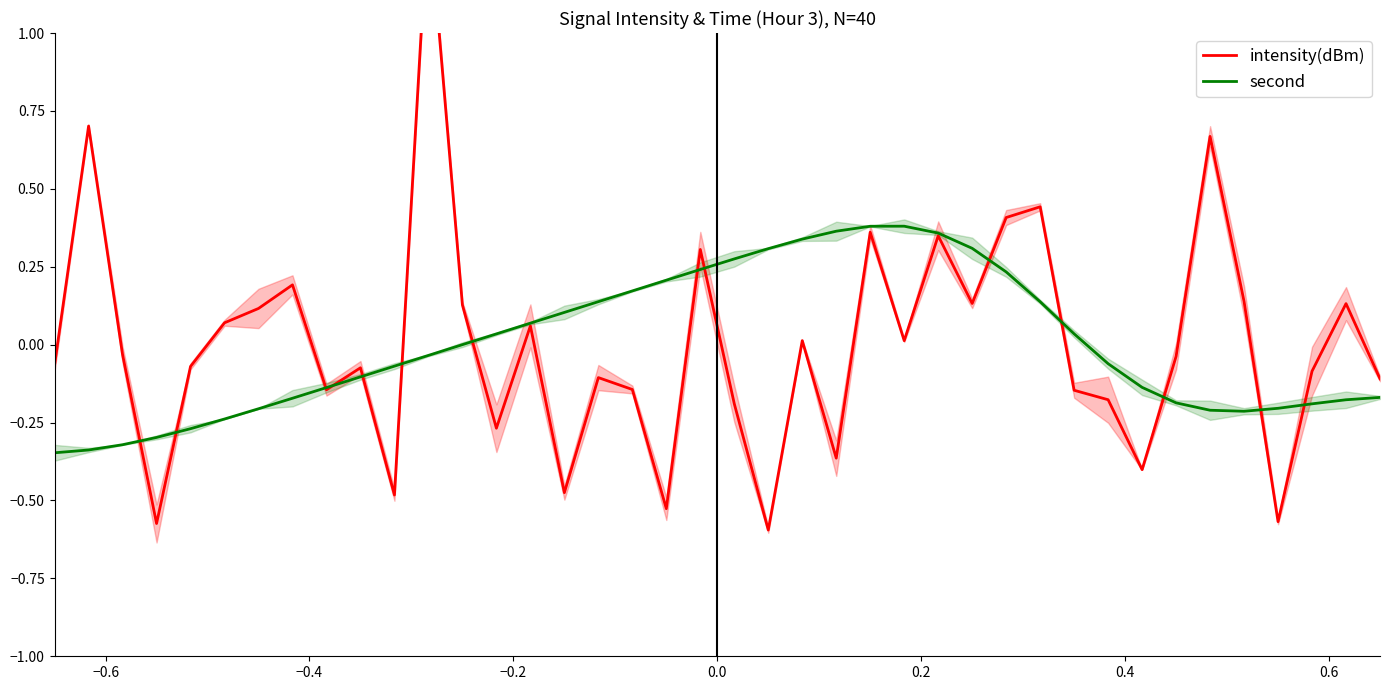

At how many categories does at least one series exceed 0?

27